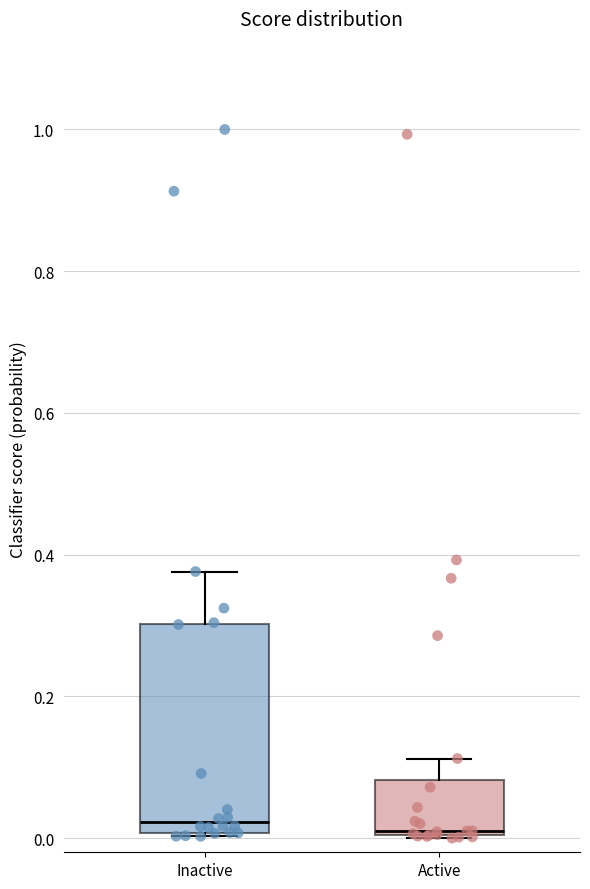

Reading left to right, read every box against the y-axis: the position of its median line, the range the box covers, and the ends of its whiskers. The values are not printed on the chart, so give them approximately, as read against the axis.

Inactive: median 0.02, box 0.00 to 0.30, whiskers 0.00 to 0.38
Active: median 0.02, box 0.00 to 0.08, whiskers 0.00 to 0.12